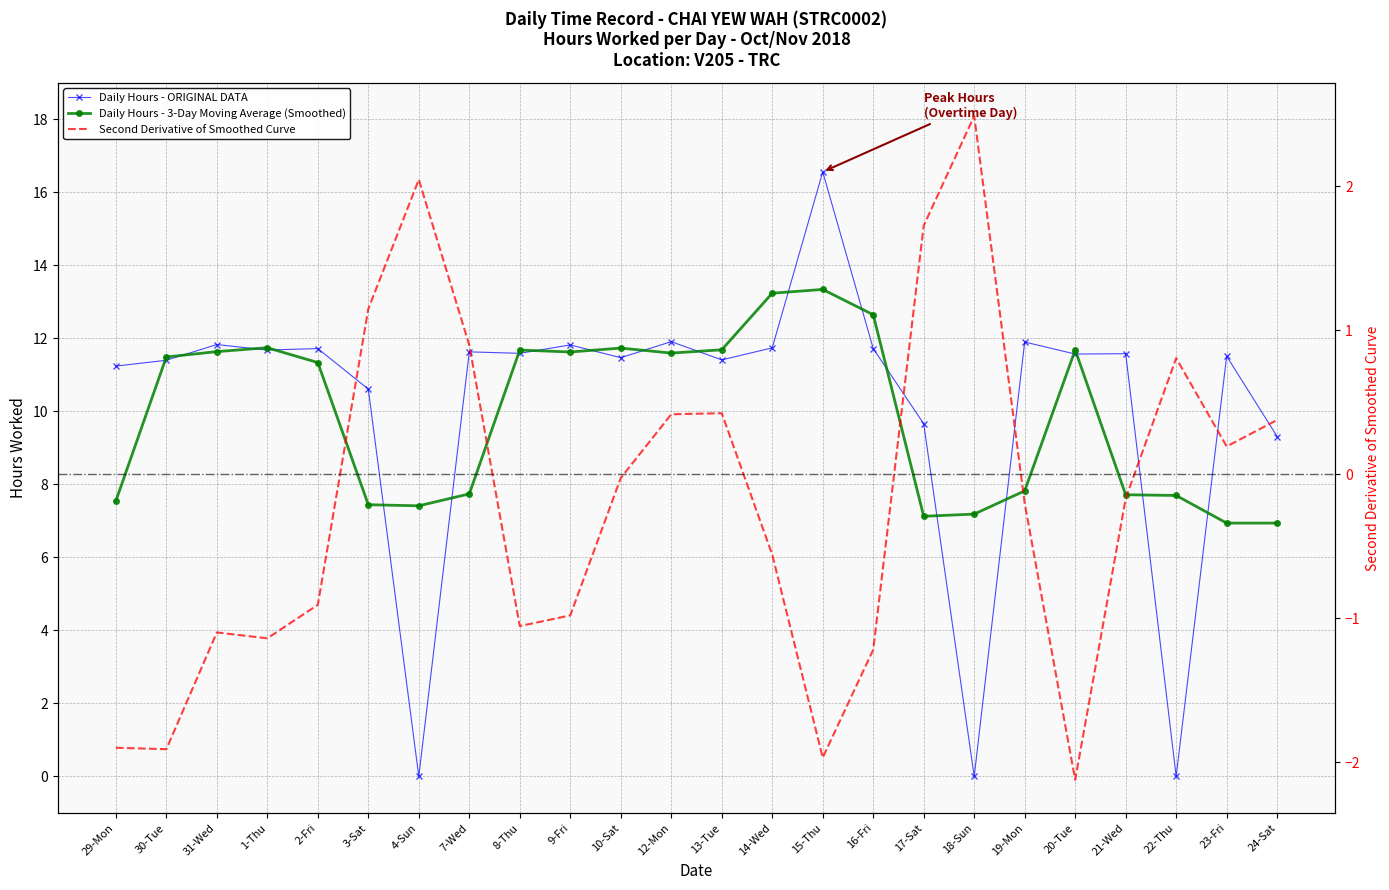

What is the difference between the maximum and minimum values in the Daily Hours - 3-Day Moving Average (Smoothed) series?

6.4